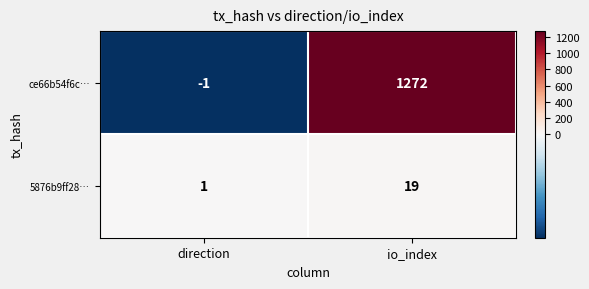

Reading left to right, what are all the values shown in this chart?

ce66b54f6c…: direction=-1	io_index=1272
5876b9ff28…: direction=1	io_index=19